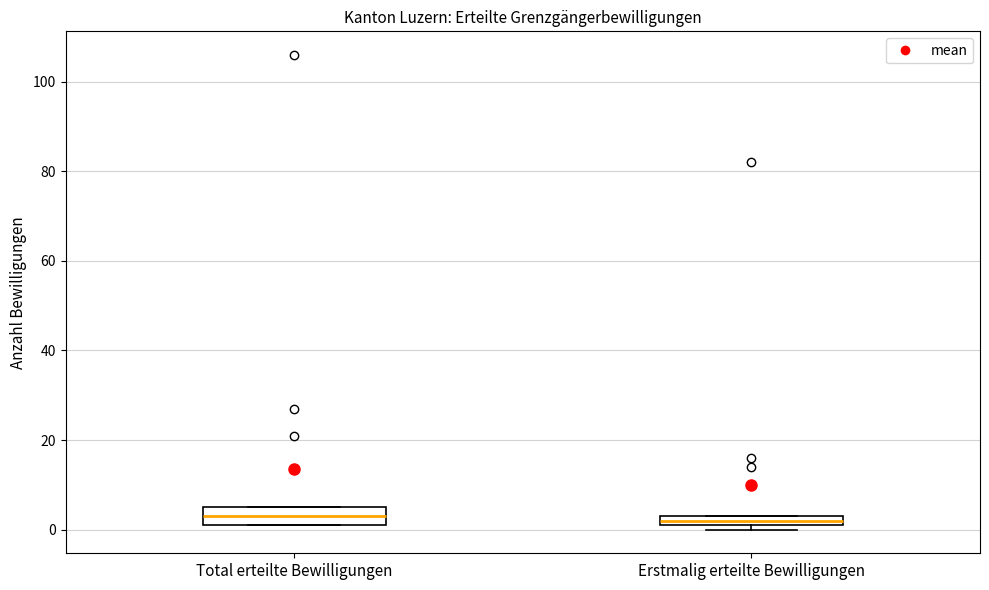

Where is the lower edge of the box for Total erteilte Bewilligungen on the y-axis? The values are not printed on the chart, so give them approximately, as read against the axis.

2